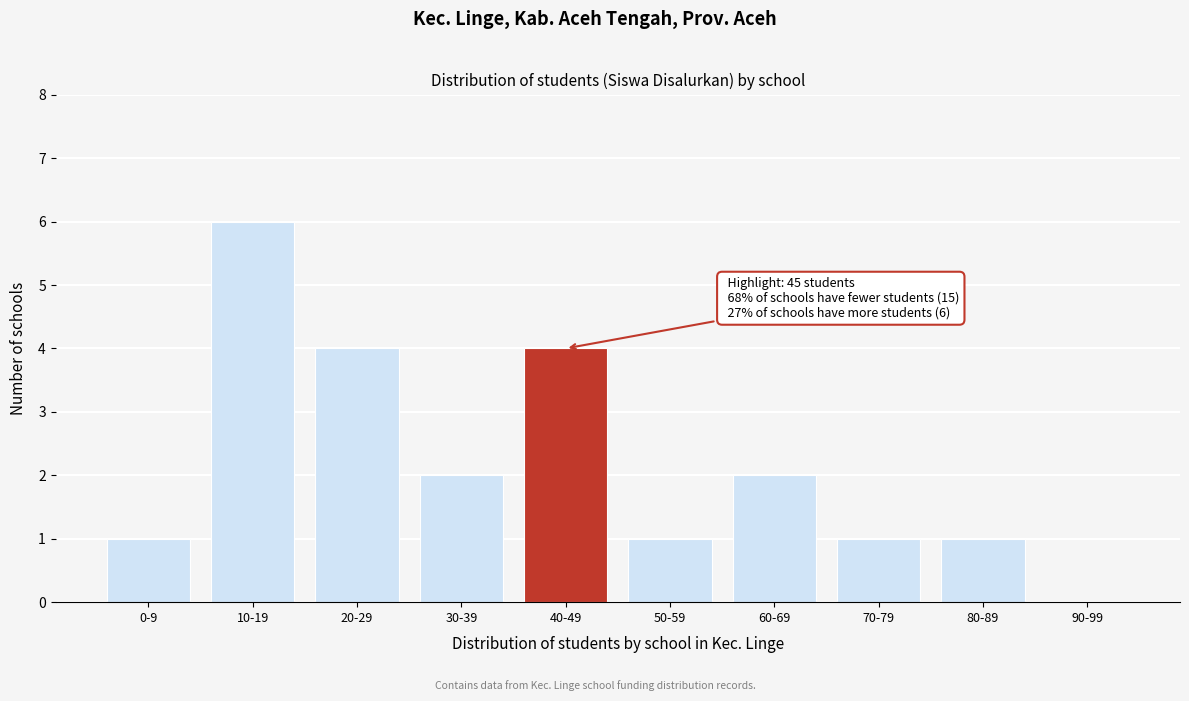

Reading right to left, what are all the values shown in this chart?

90-99=0	80-89=1	70-79=1	60-69=2	50-59=1	40-49=4	30-39=2	20-29=4	10-19=6	0-9=1